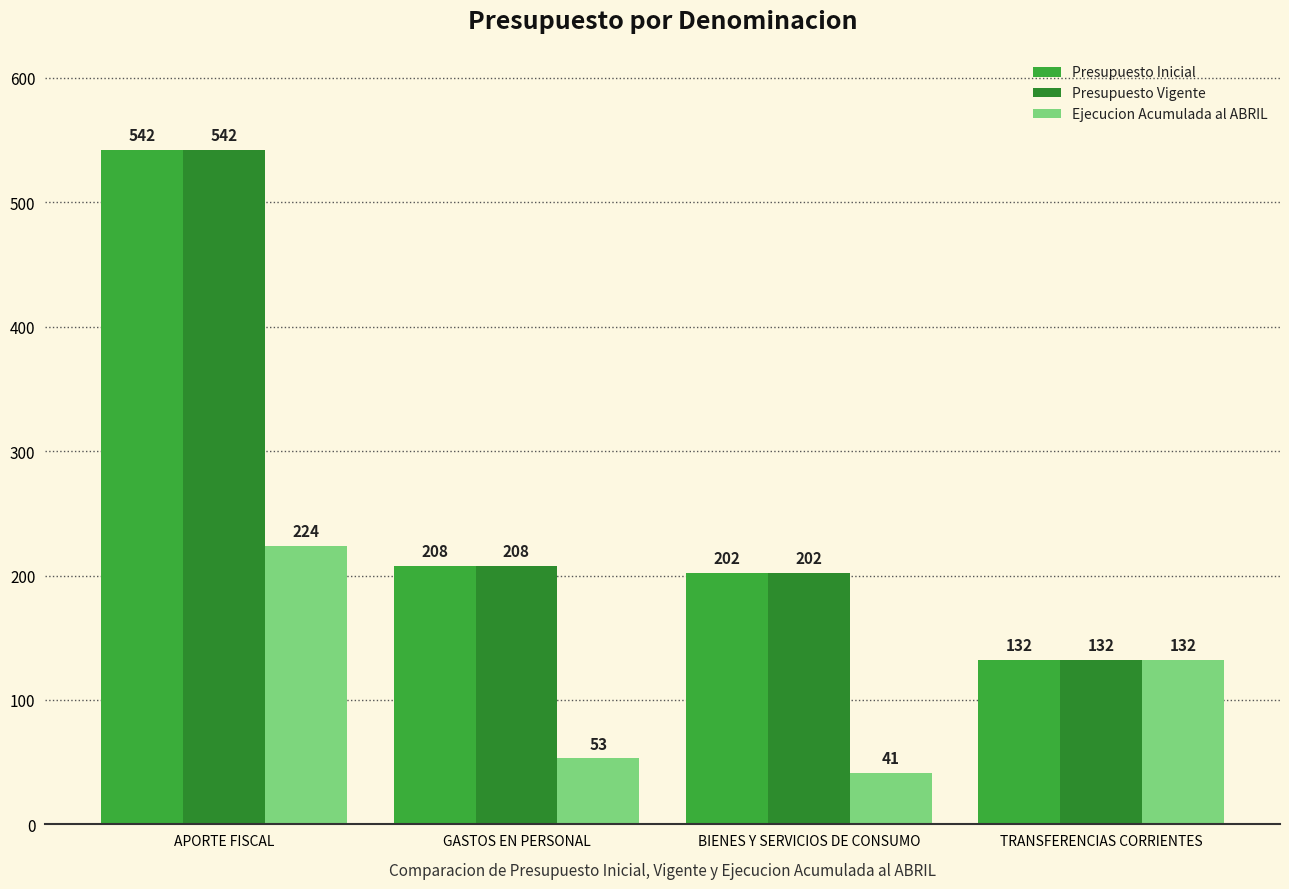

Does the chart contain stacked bars?

No